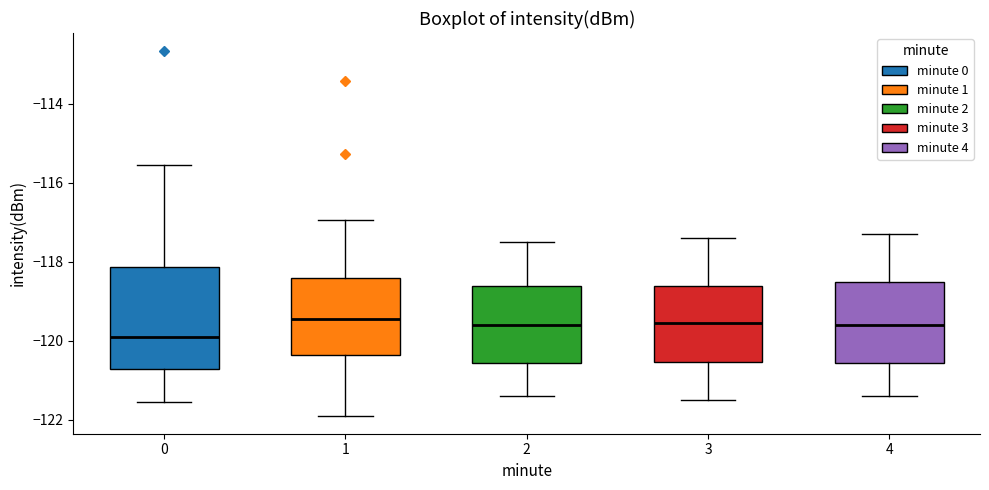

Which box's median line is the lowest?

0